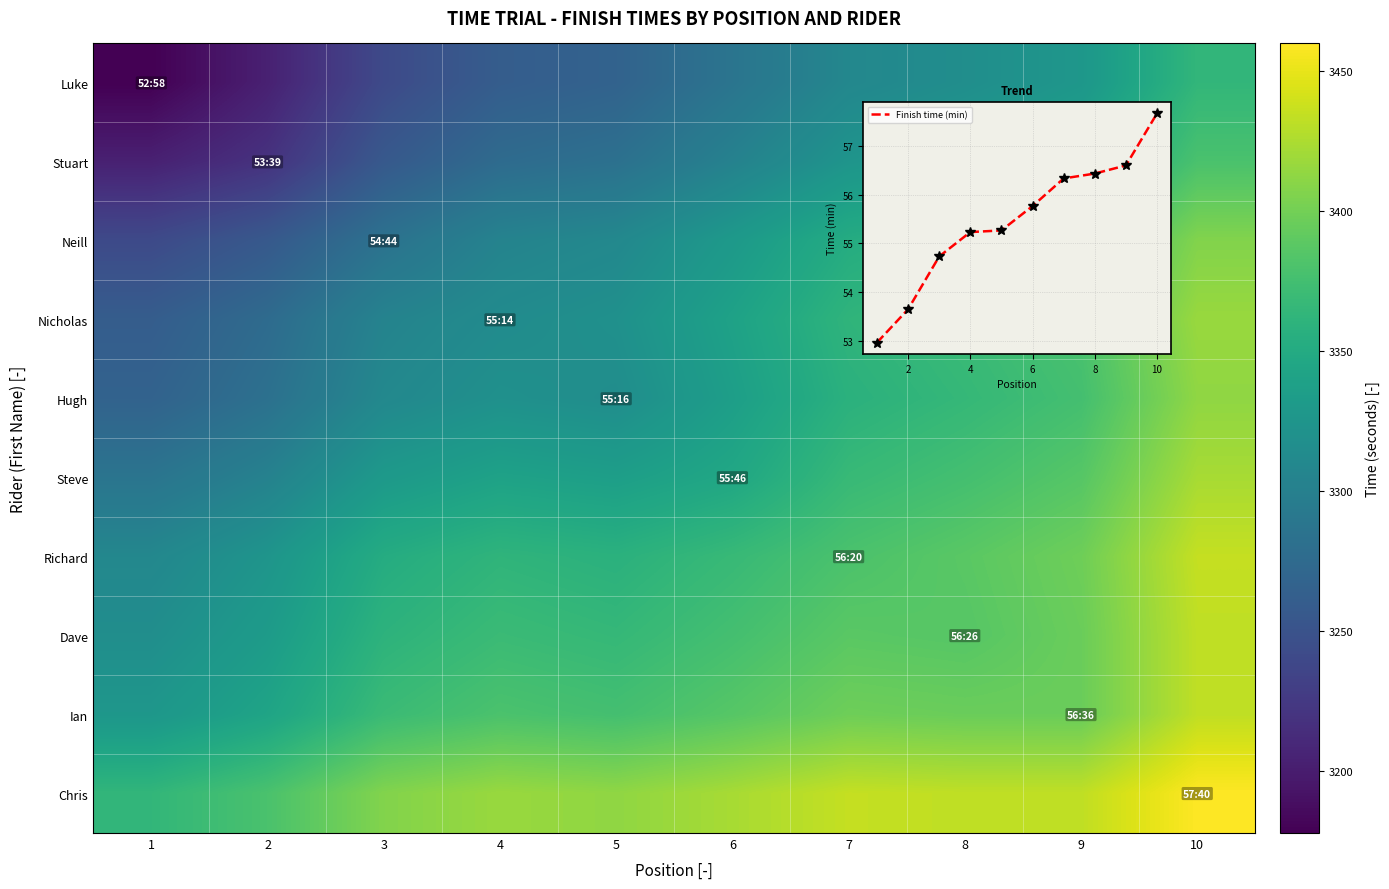

Which series has the largest total across all categories?

Chris